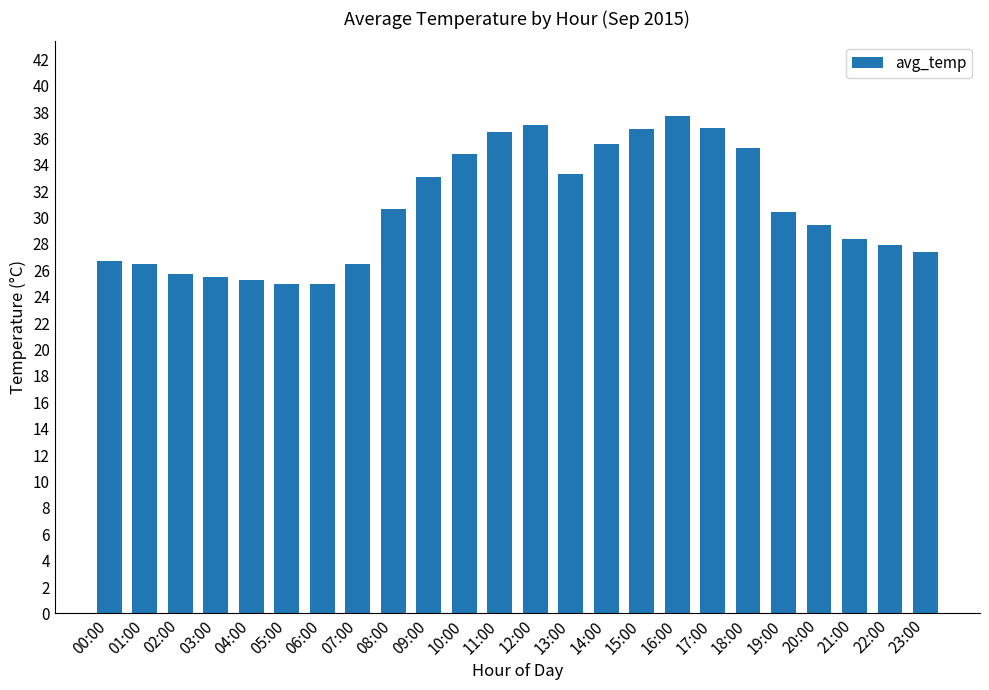

Between 10:00 and 22:00, which is larger?

10:00